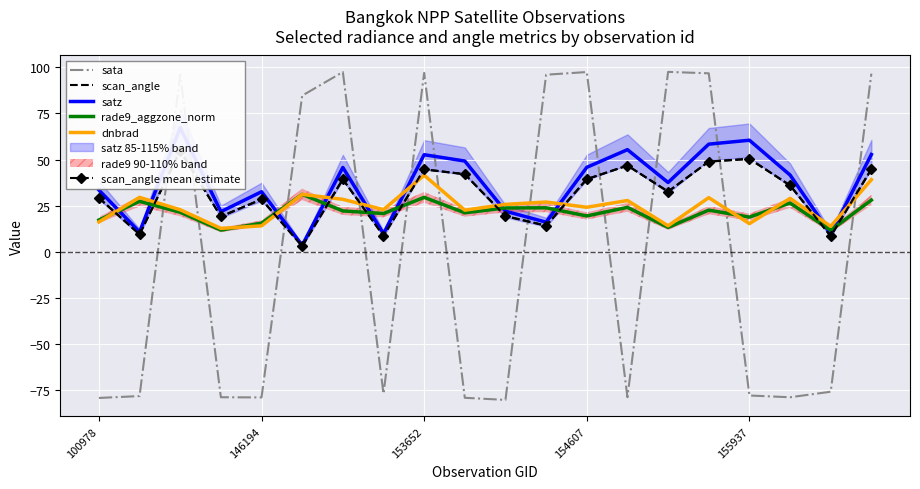

Is it true that satz equals 52.7 at 19?

True